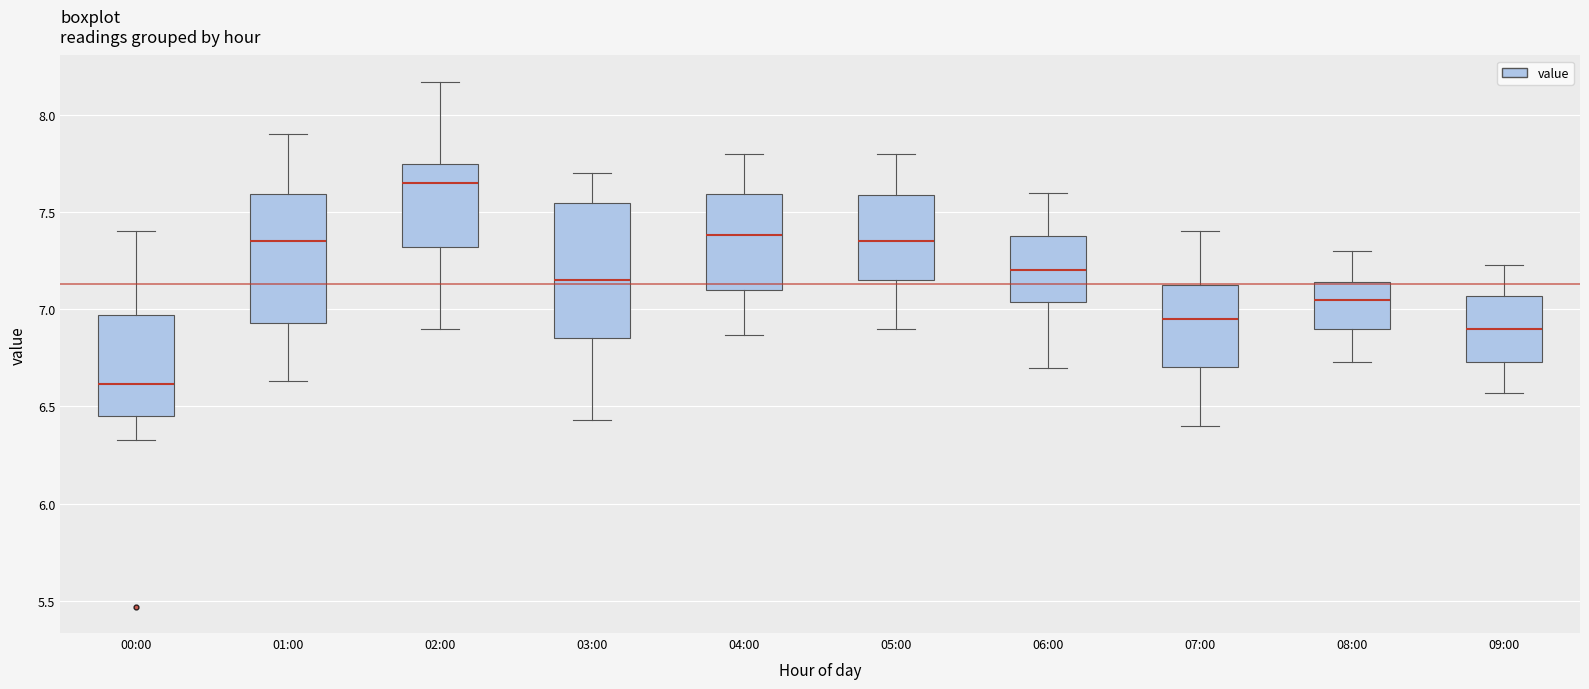

Which box has the highest median line?

02:00